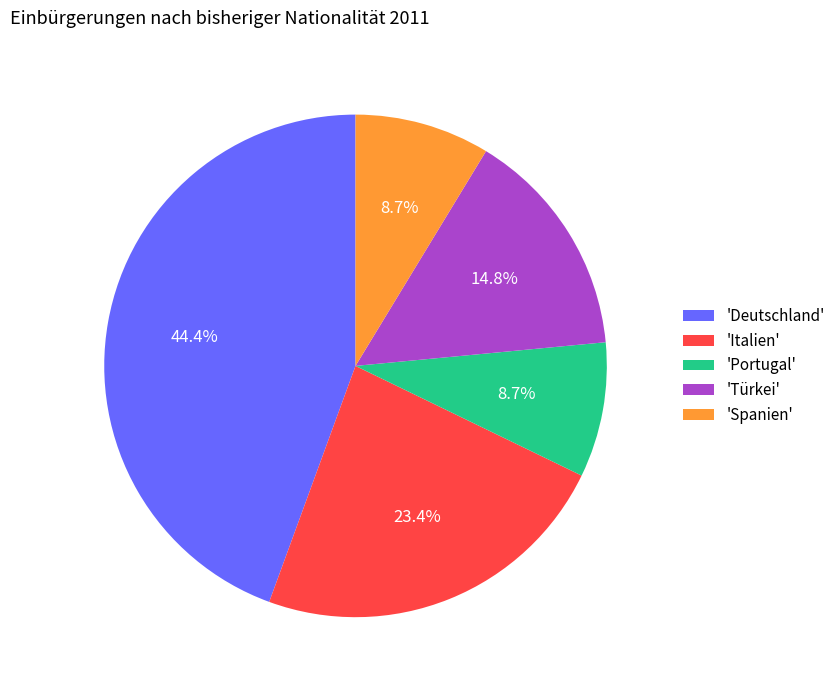

Approximately how many times larger is the value at 'Deutschland' compared to 'Portugal'?

5.1